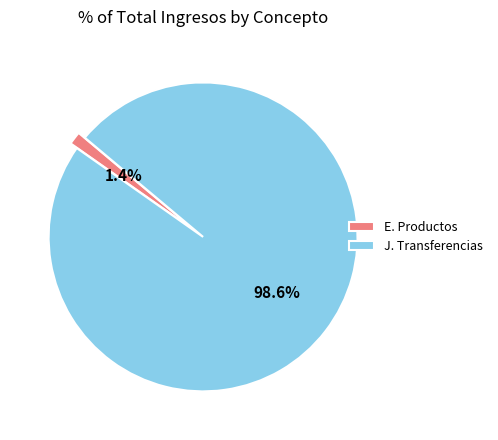

To the nearest percent, what portion does J. Transferencias represent?

99%